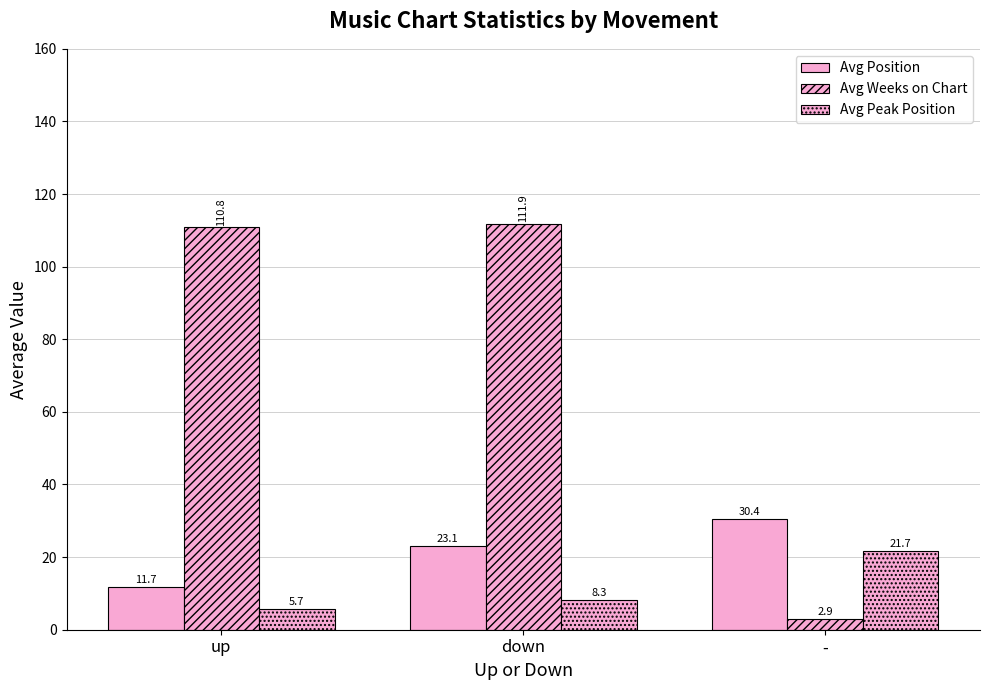

How many values in the Avg Position series are below 23?

1